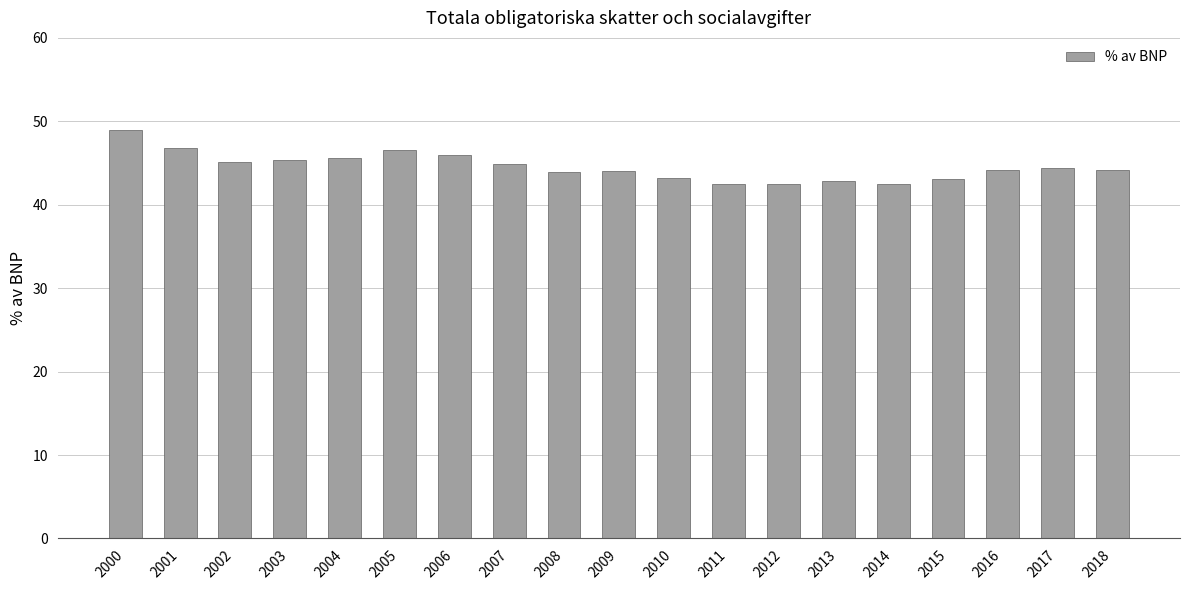

Between 2005 and 2012, which is larger?

2005